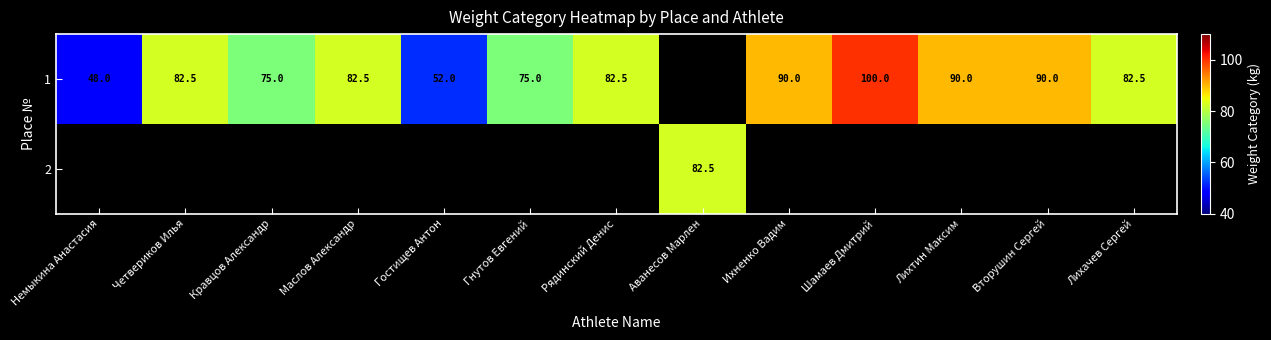

Is it true that 1 equals 44.0 at Гнутов Евгений?

False